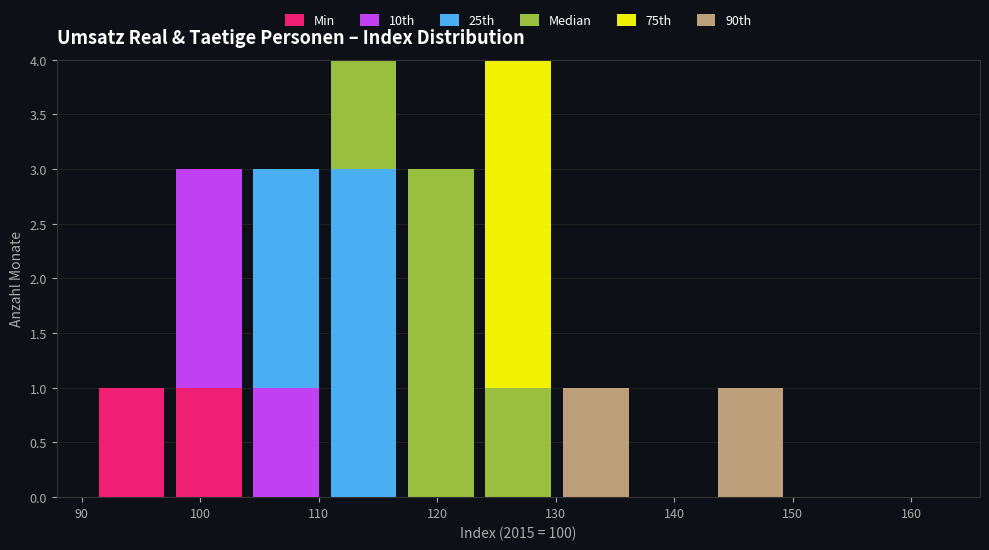

What is the total height of the stacked bar covering 104 to 111 on the x-axis? Neither the bar edges nor the heights are printed on the chart, so give them approximately, as read against the axes.

3